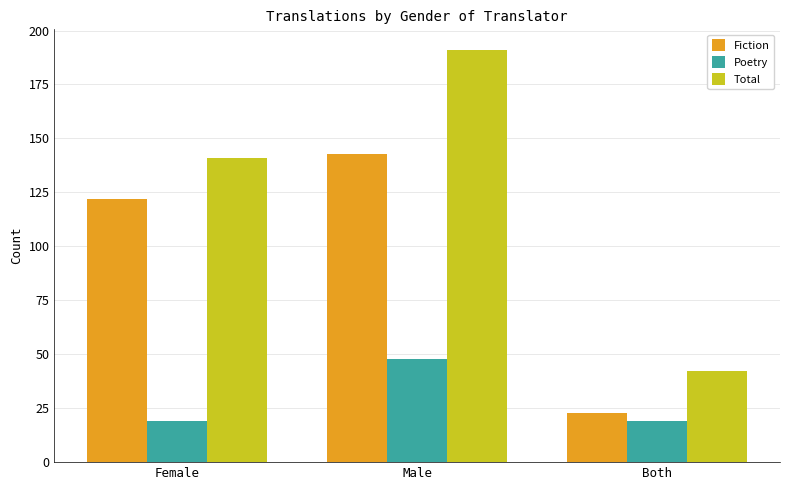

List the series in order of their peak value, lowest first.

Poetry, Fiction, Total